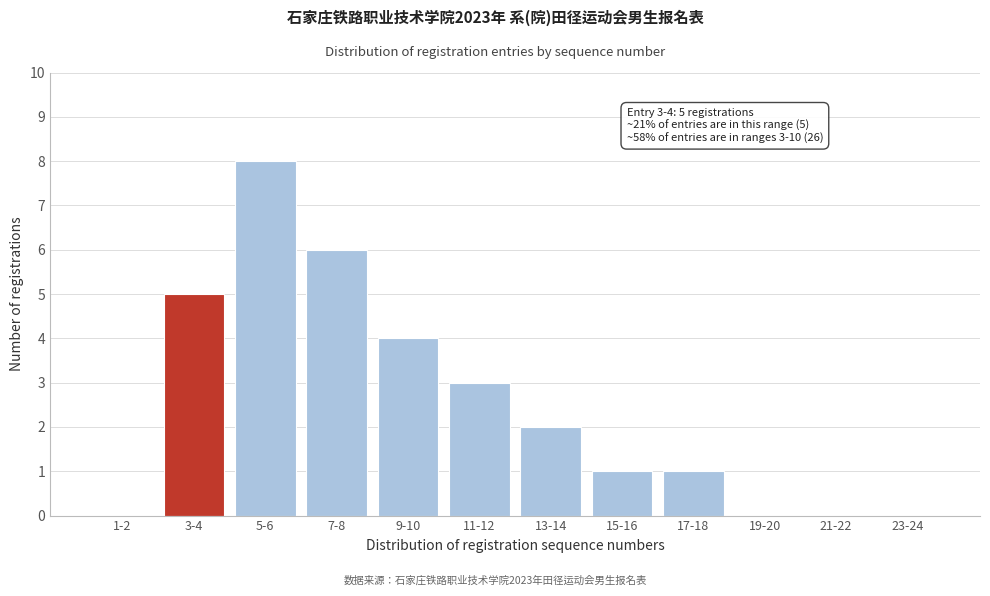

Reading left to right, what are all the values shown in this chart?

1-2=0	3-4=5	5-6=8	7-8=6	9-10=4	11-12=3	13-14=2	15-16=1	17-18=1	19-20=0	21-22=0	23-24=0